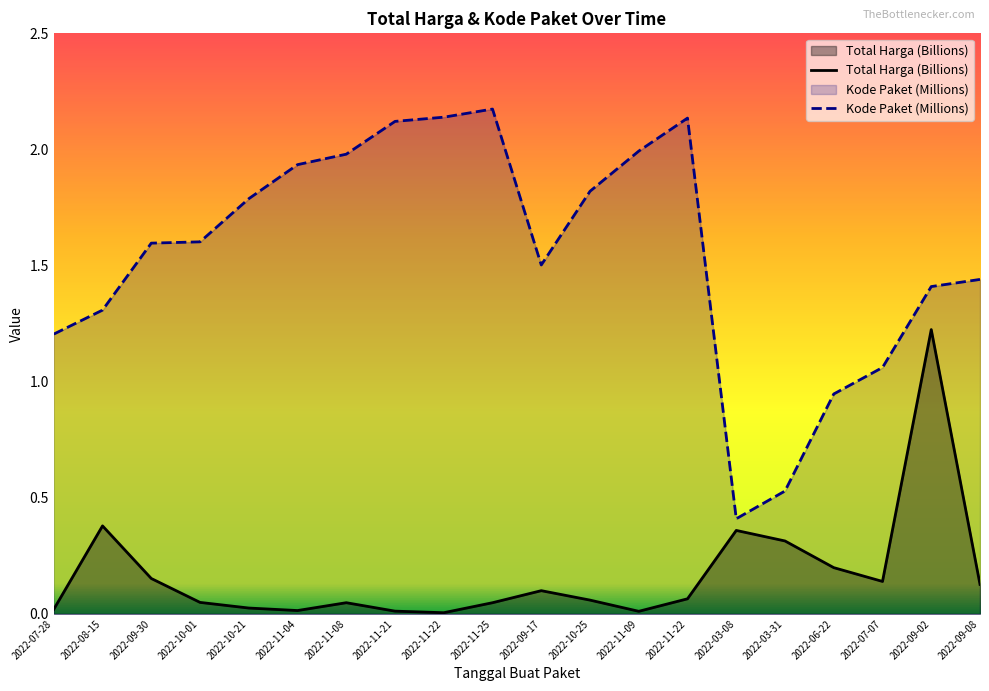

At how many categories does at least one series exceed 0?

20